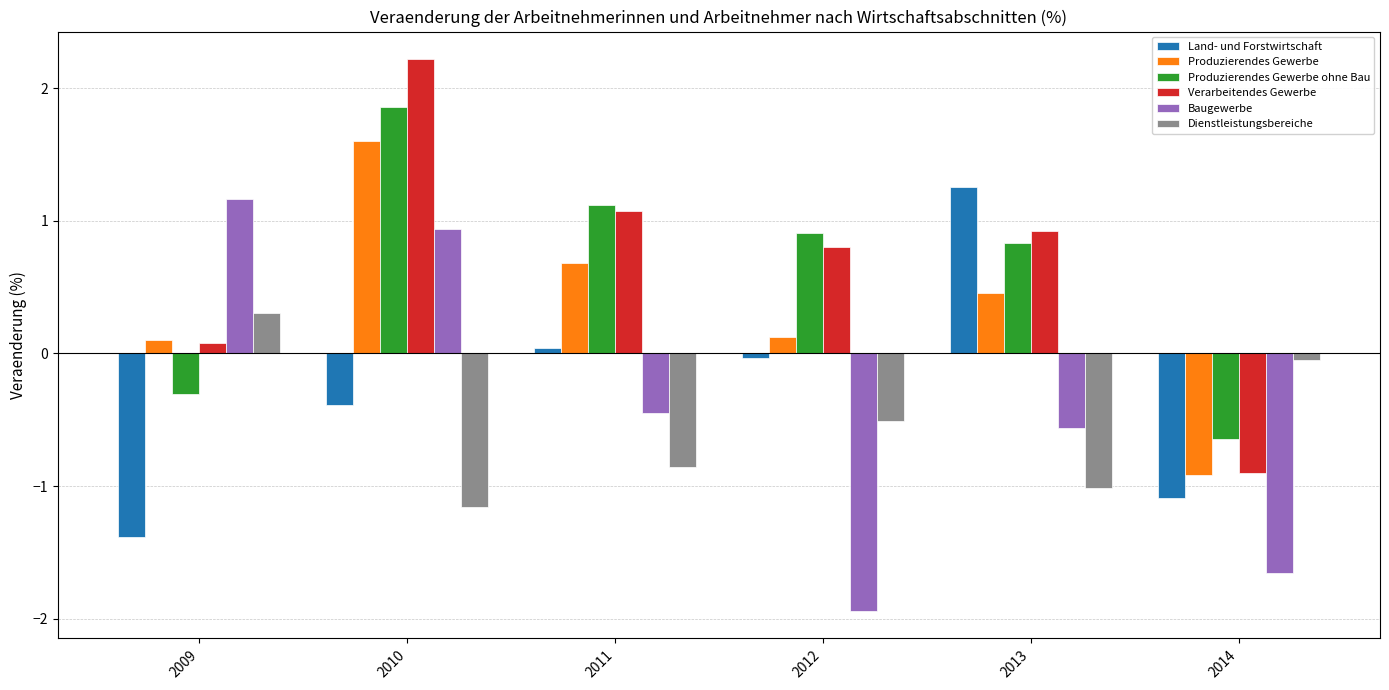

How many values in the Verarbeitendes Gewerbe series are below 0?

1